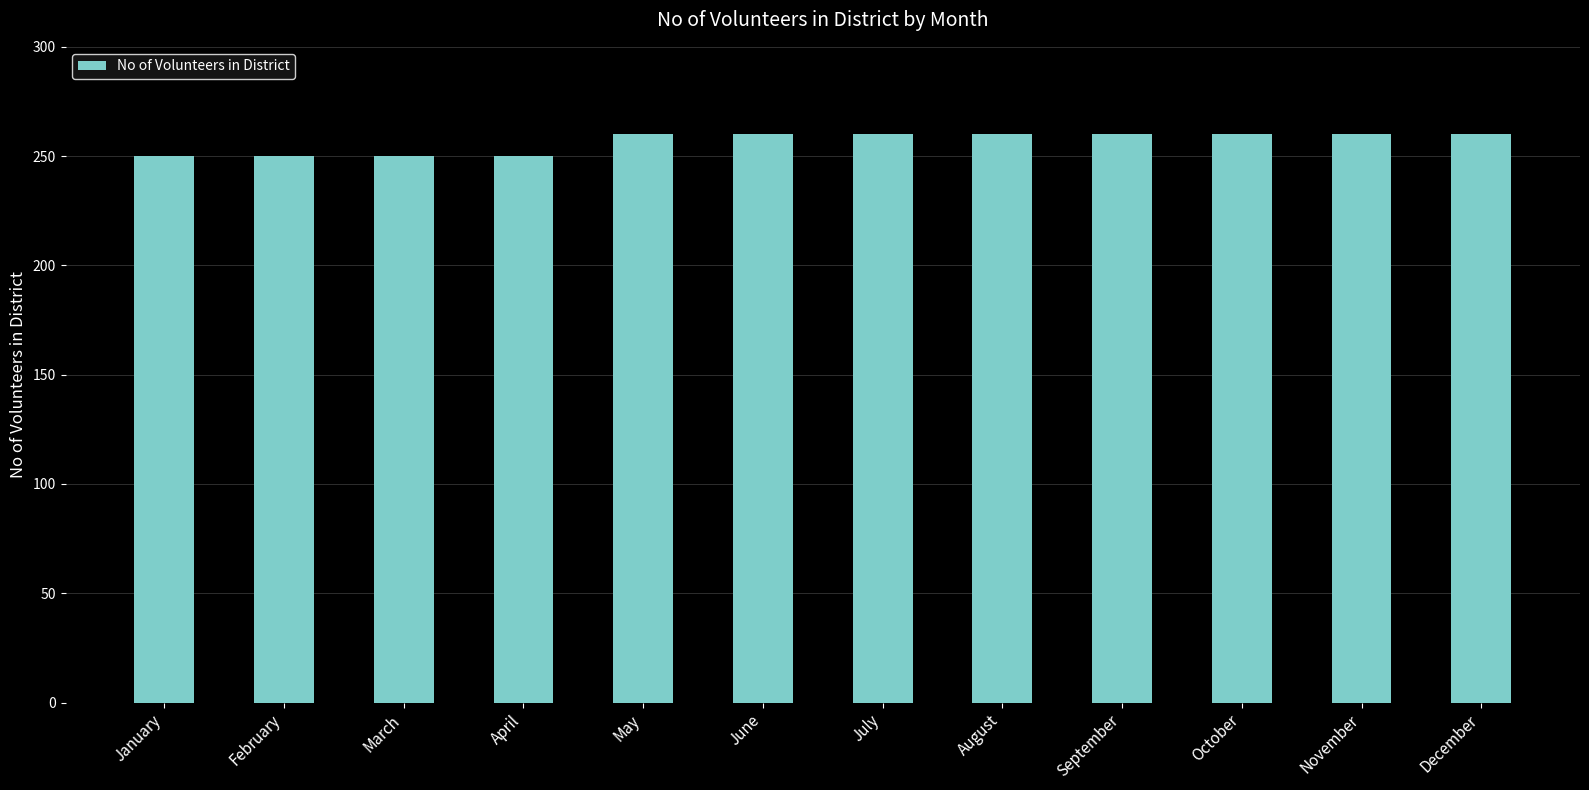

What is the change in value from March to October?

+10